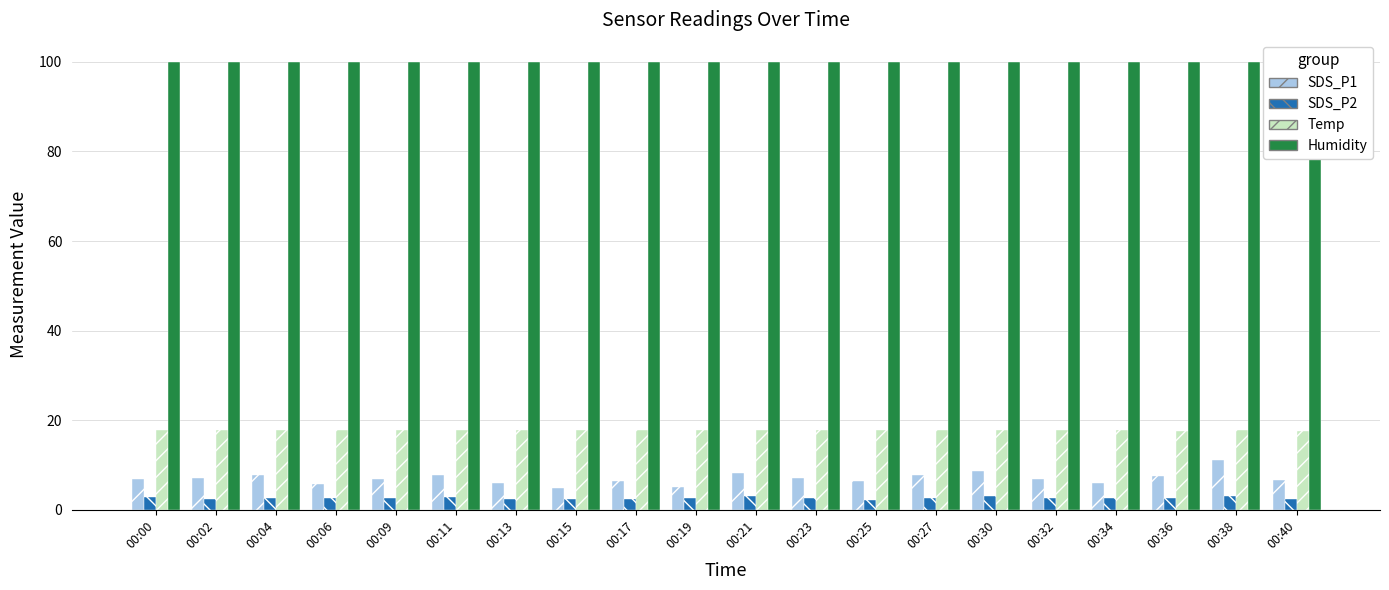

Which series has the widest spread of values?

SDS_P1